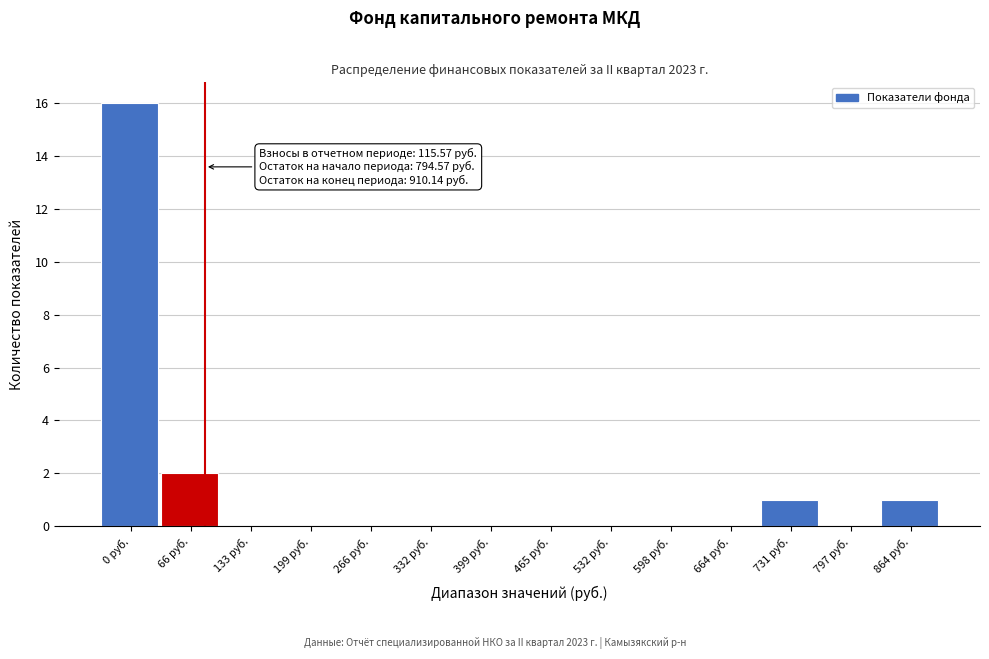

Reading right to left, what are all the values shown in this chart?

864 руб.=1	797 руб.=0	731 руб.=1	664 руб.=0	598 руб.=0	532 руб.=0	465 руб.=0	399 руб.=0	332 руб.=0	266 руб.=0	199 руб.=0	133 руб.=0	66 руб.=2	0 руб.=16